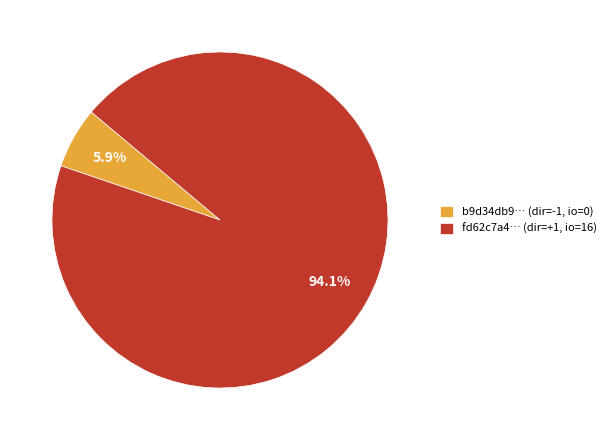

What is the majority slice?

fd62c7a4… (dir=+1, io=16)